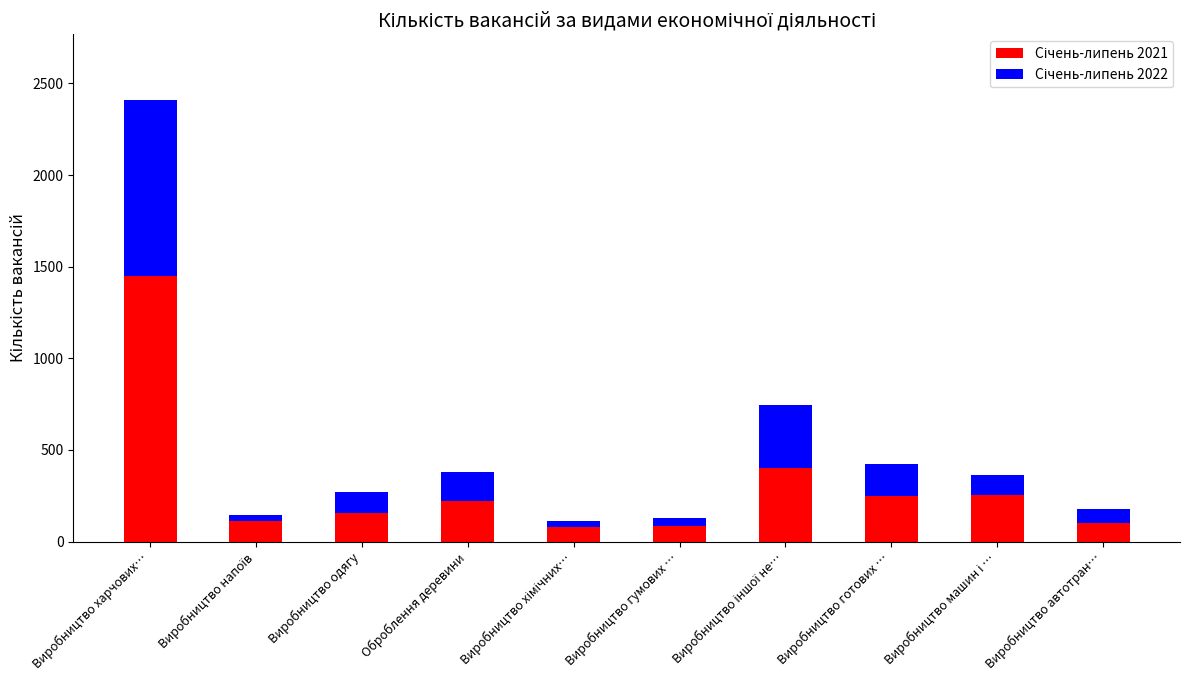

At which category is the sum across all series the highest?

Виробництво харчових…